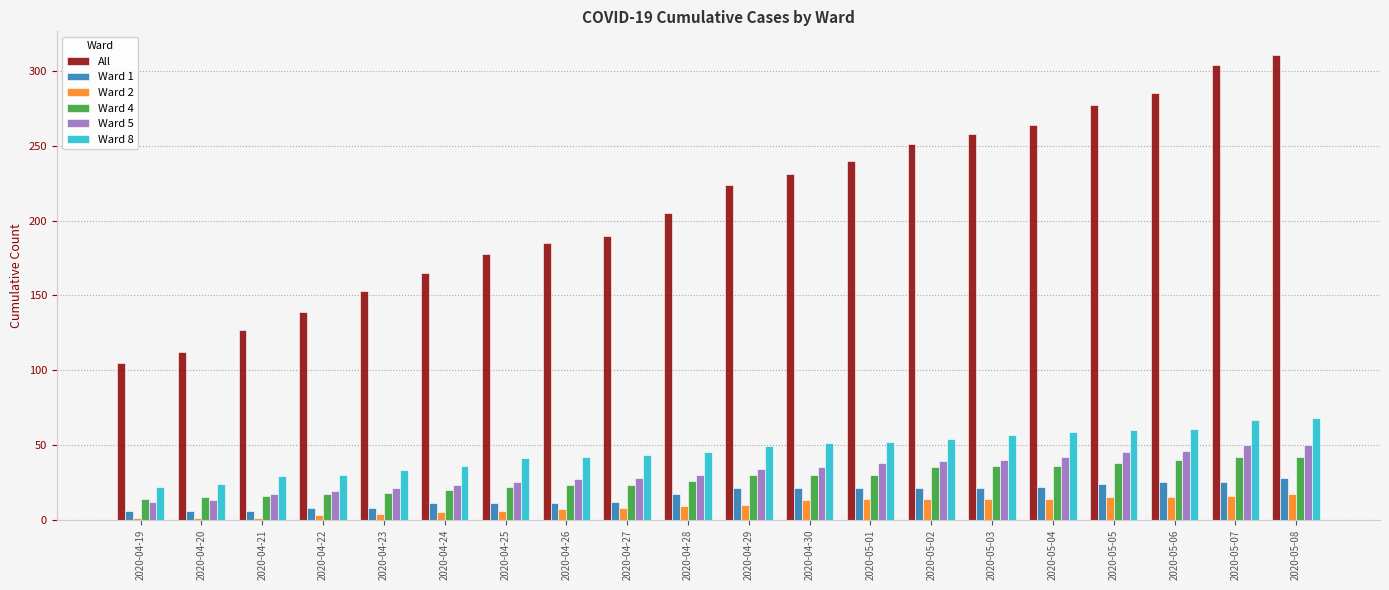

What is the greatest value displayed?

311